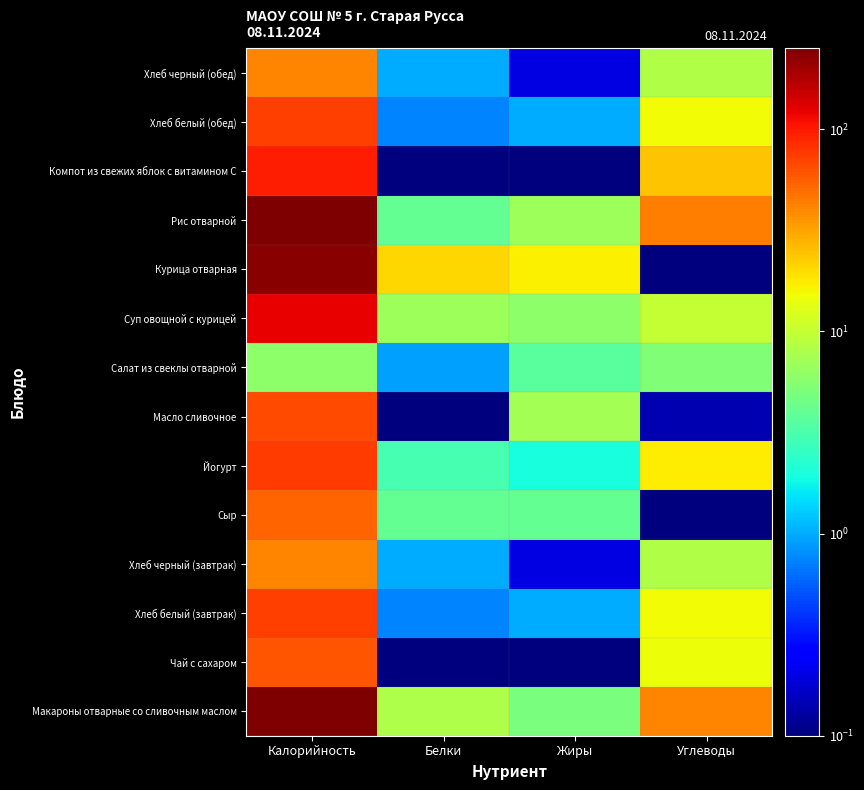

What is the difference between the highest and lowest values at Белки?

21.0